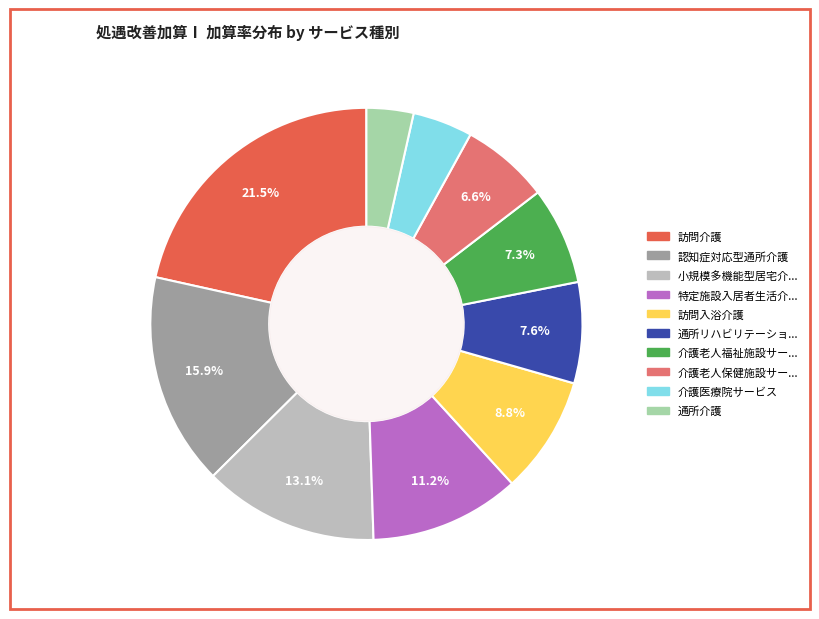

Does any single category account for the majority?

No